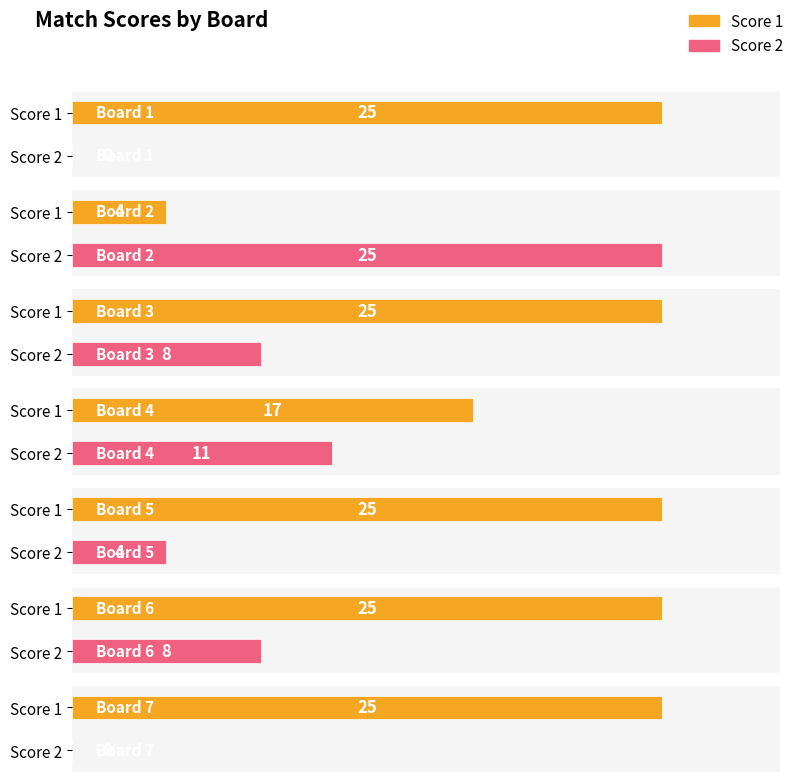

The value of Score 2 at Board 6 is 11. True or false?

False